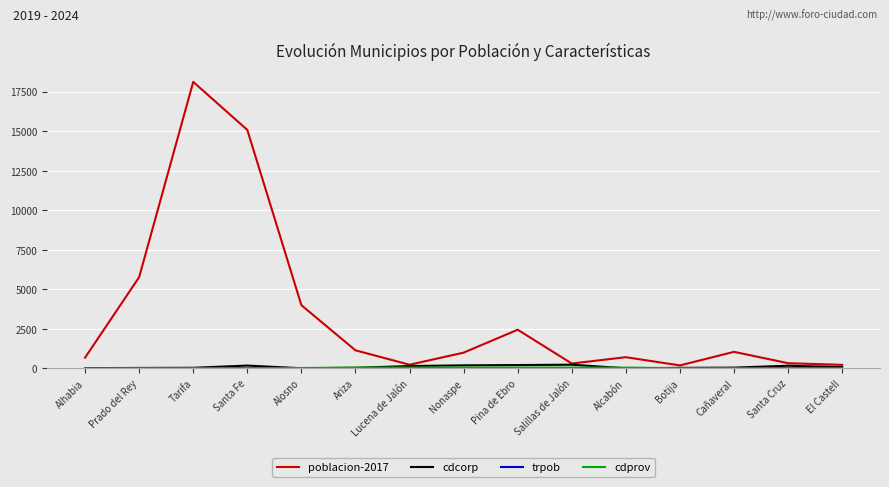

Where is poblacion-2017 nearest to the value 9150?

Prado del Rey